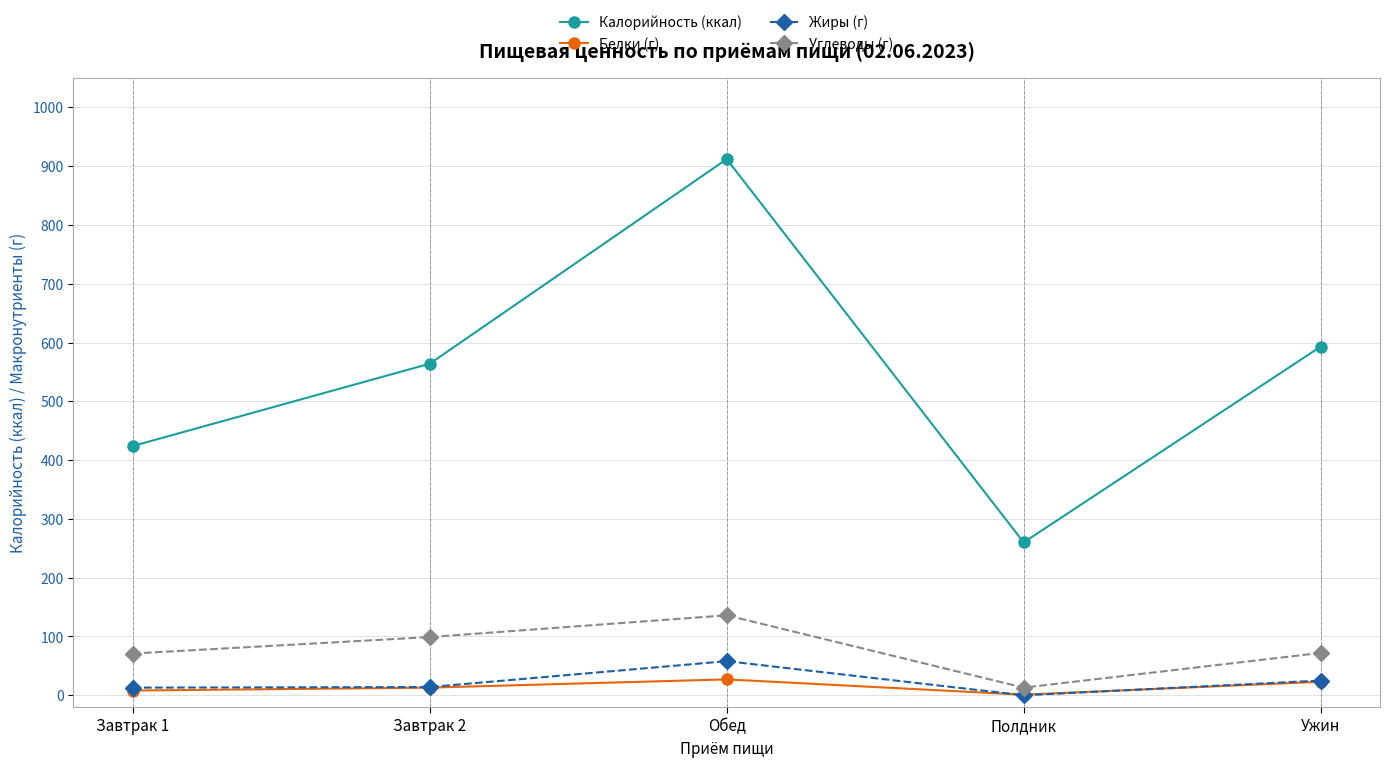

True or false: Углеводы (г) and Жиры (г) cross at least once.

False